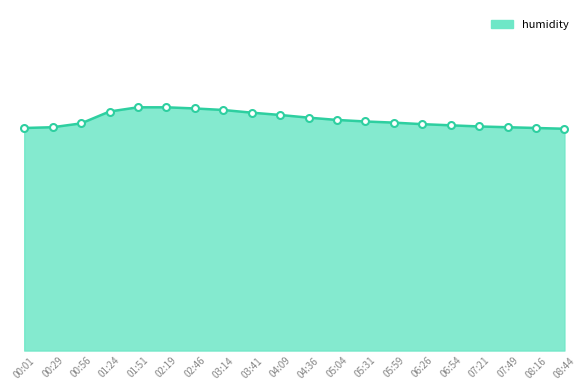

What is the greatest value displayed?

63.5